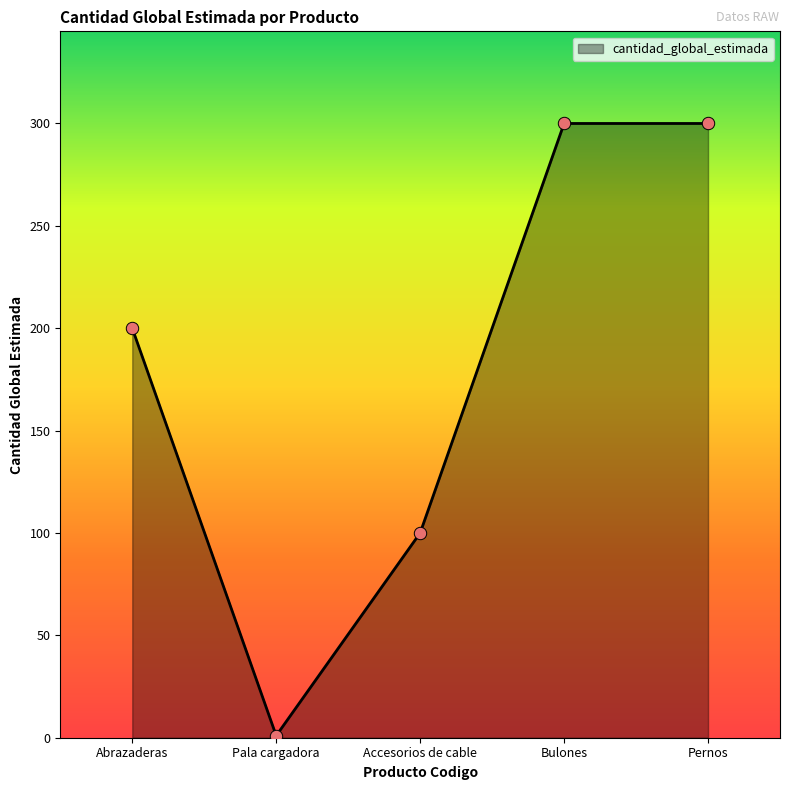

Which has a higher value, Bulones or Pala cargadora?

Bulones